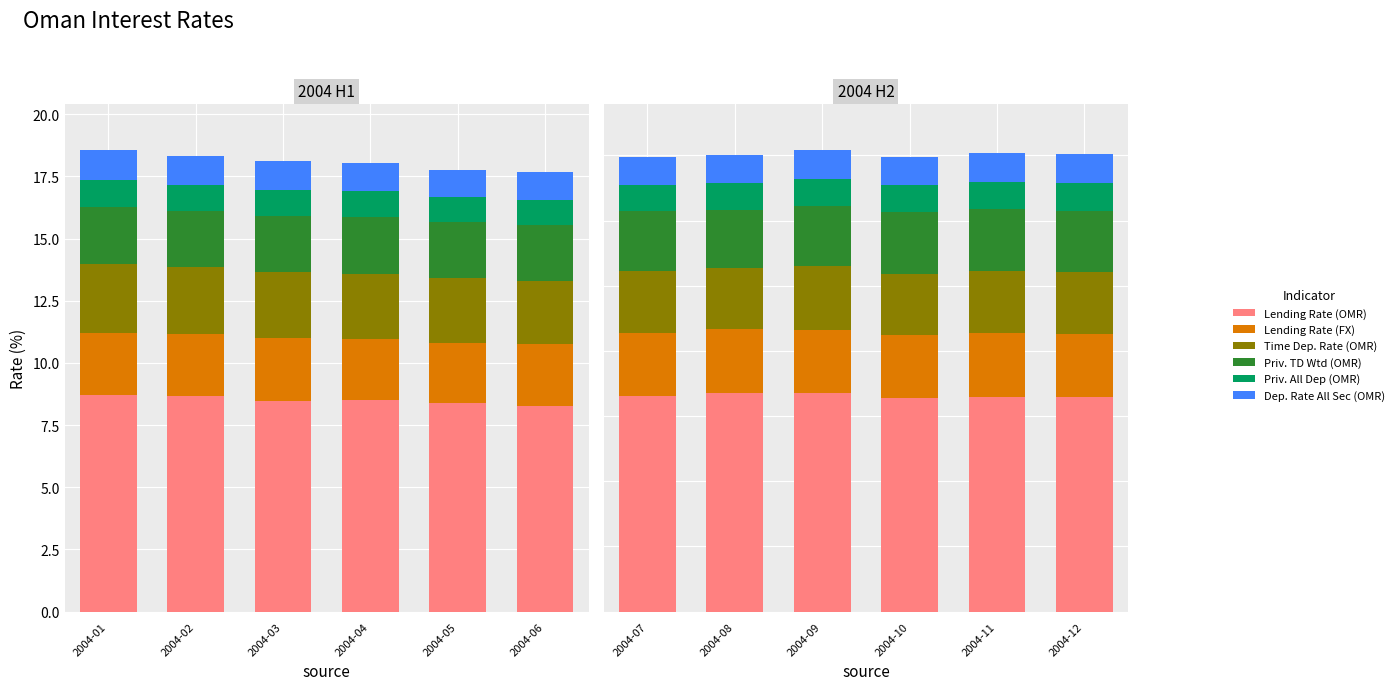

What is the minimum value shown in the chart?

1.0